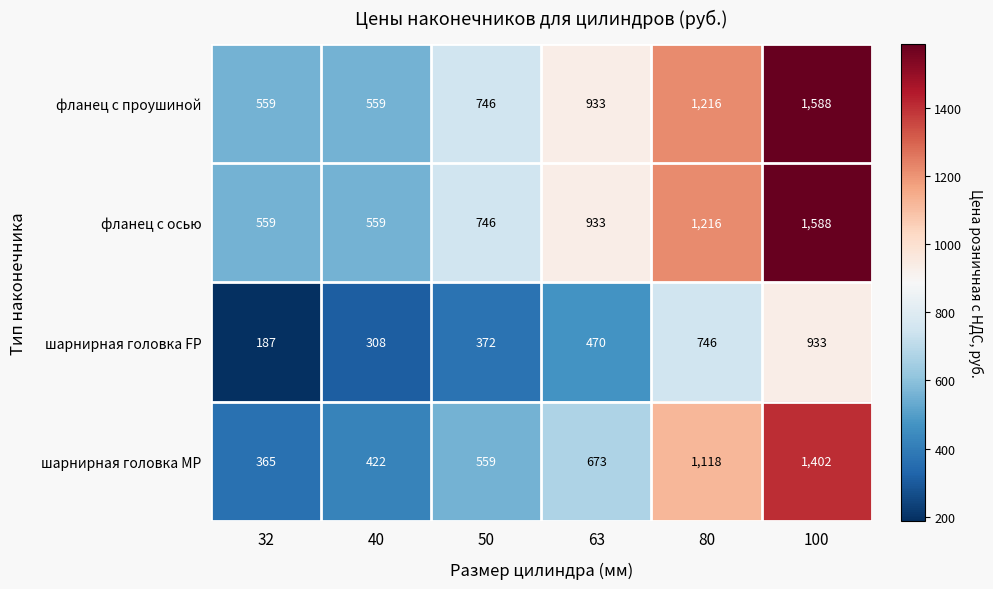

The value of фланец с проушиной at 40 is 559. True or false?

True